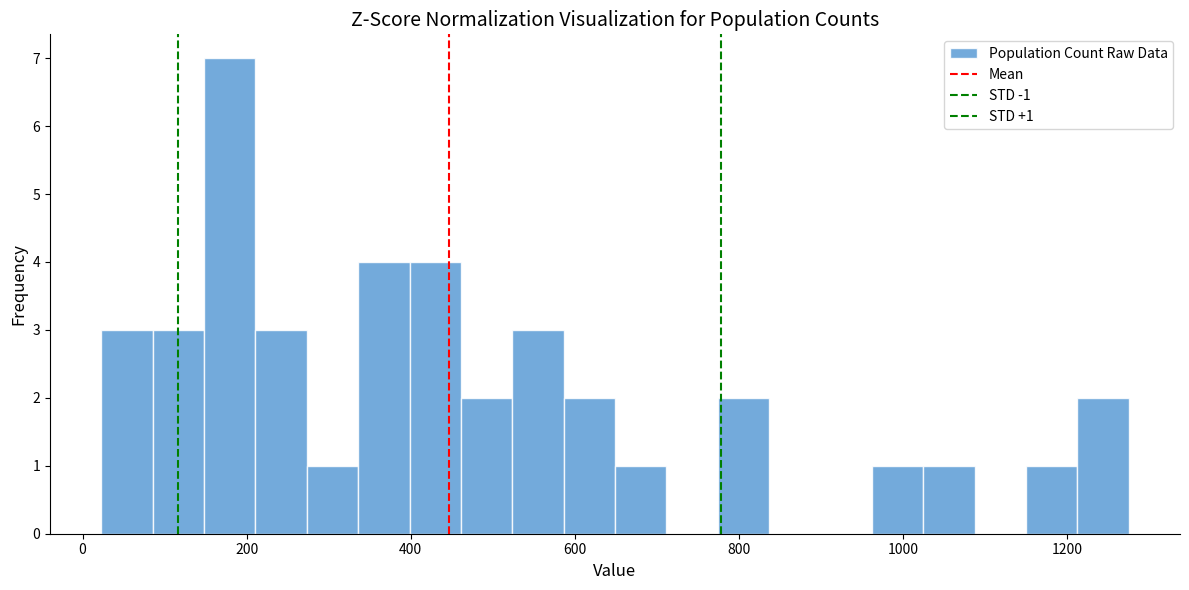

Around what value on the x-axis is the tallest bar? Give the approximate position of its centre, as read against the axis.

180